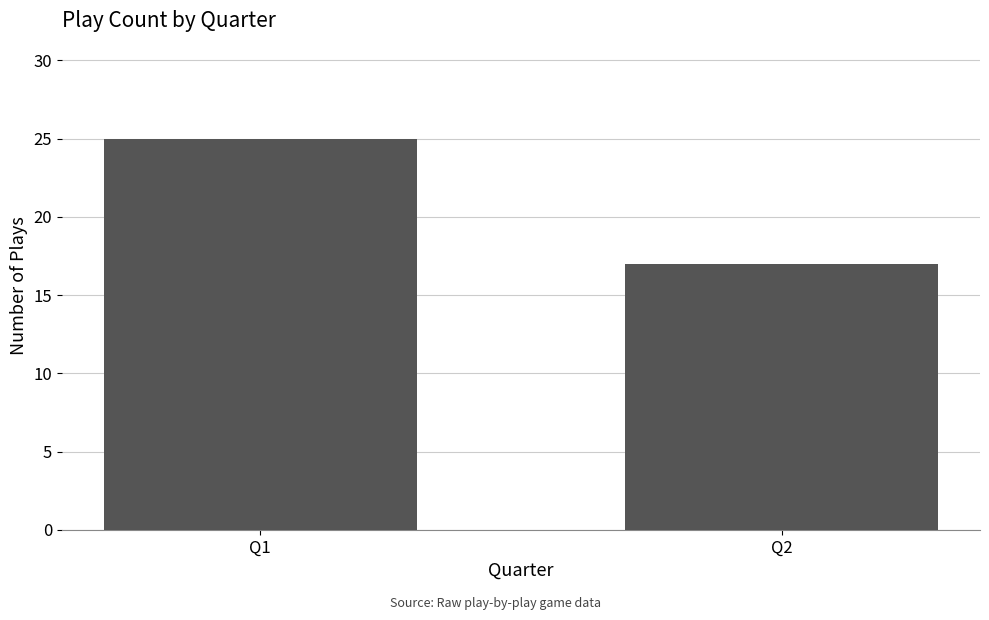

The value at Q1 is 25. True or false?

True